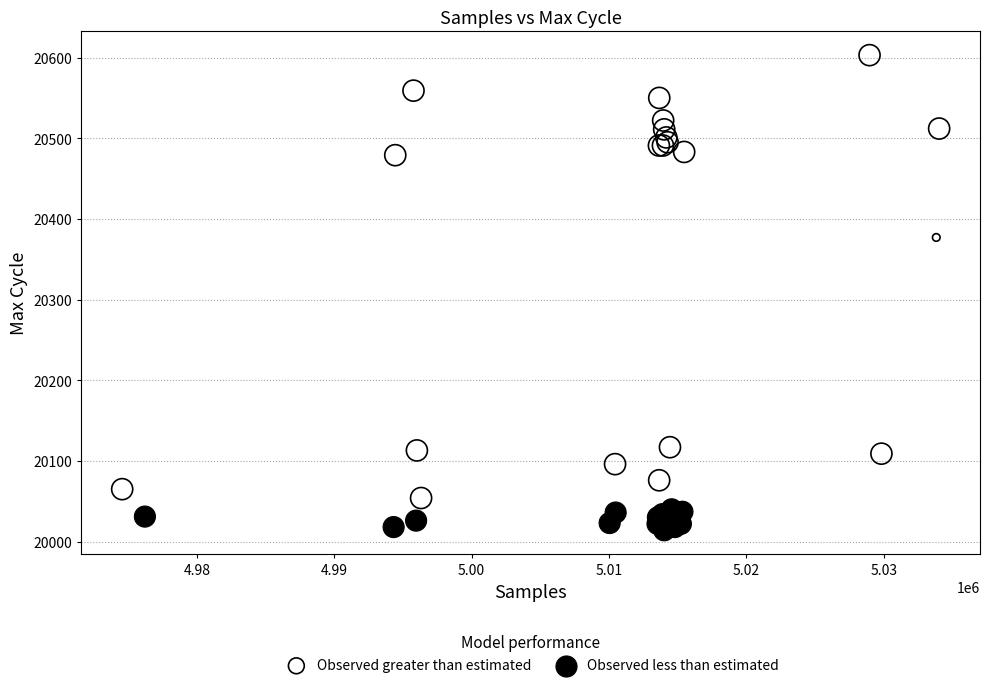

Which series contains the highest Y value?

Observed greater than estimated